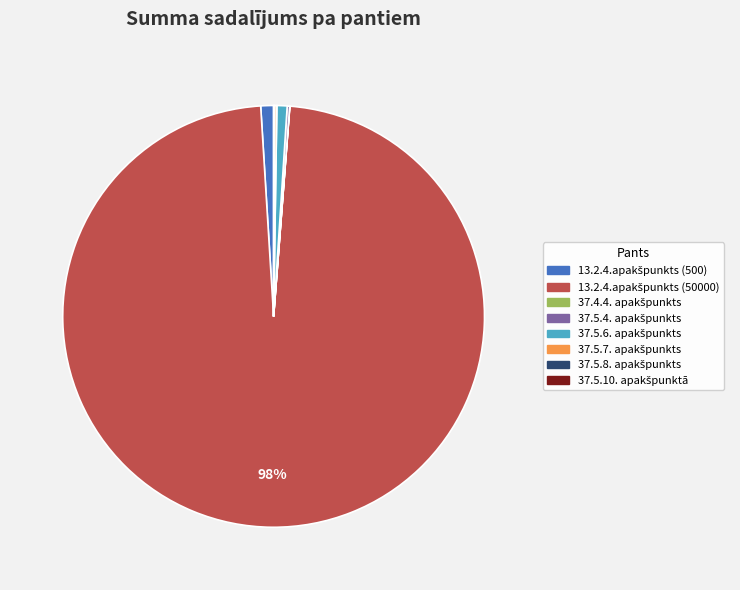

Is there any slice that represents more than half of the pie?

Yes